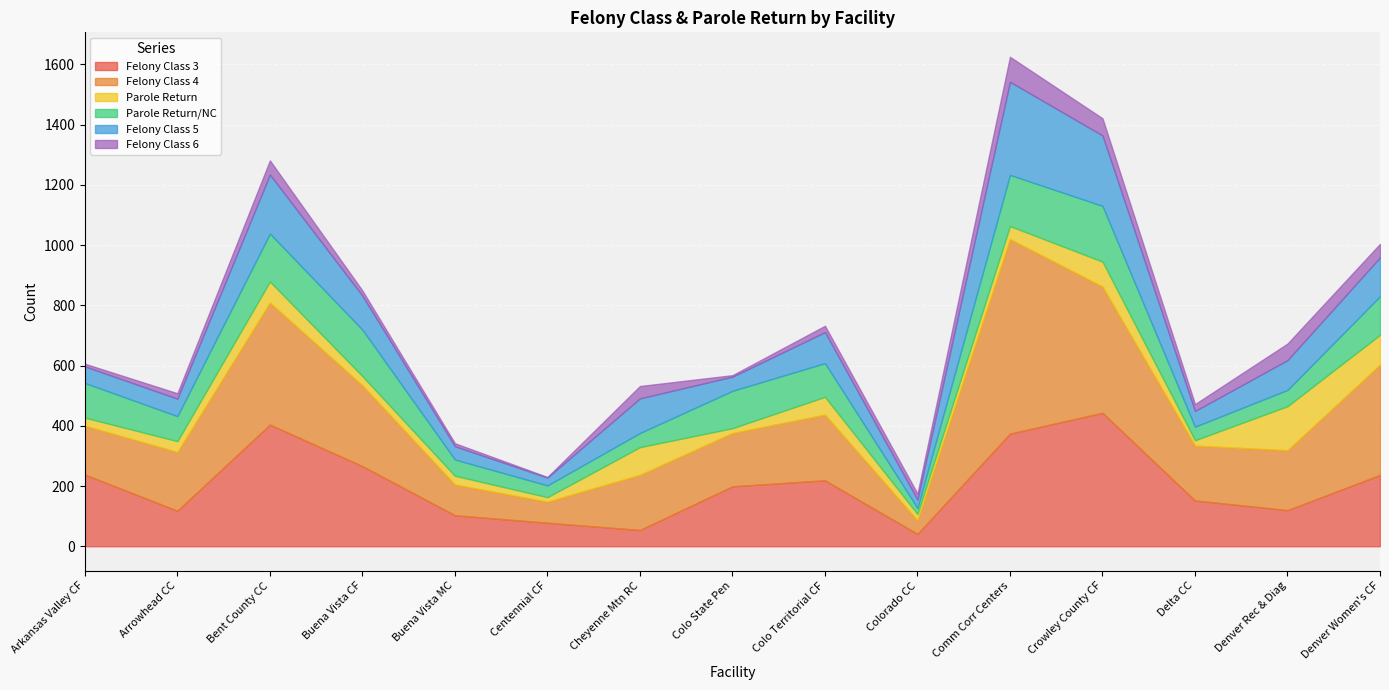

At which label does Felony Class 3 reach its peak?

Crowley County CF